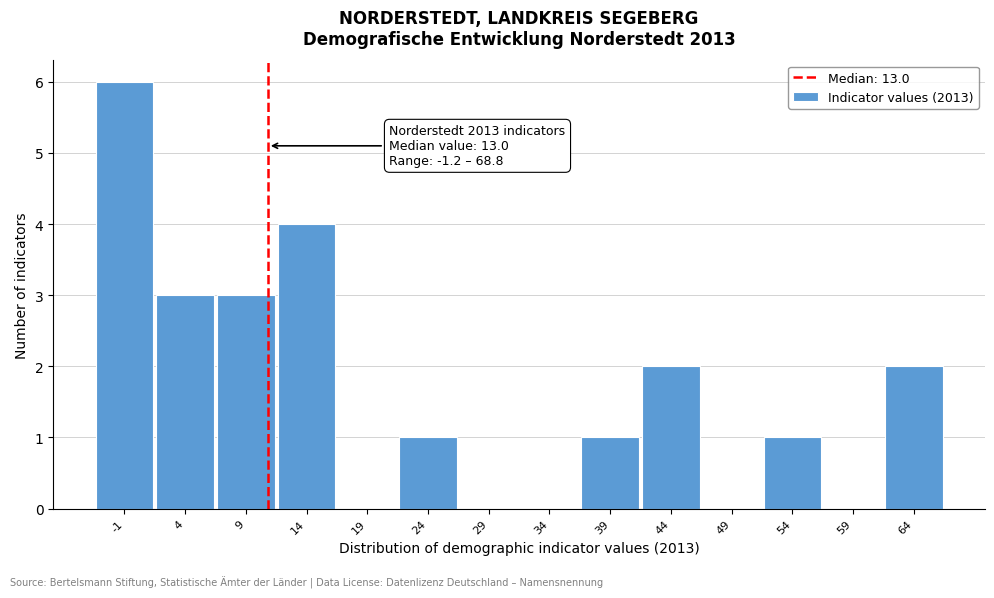

Reading left to right, transcribe all the data shown in this chart.

-1=6	4=3	9=3	14=4	19=0	24=1	29=0	34=0	39=1	44=2	49=0	54=1	59=0	64=2